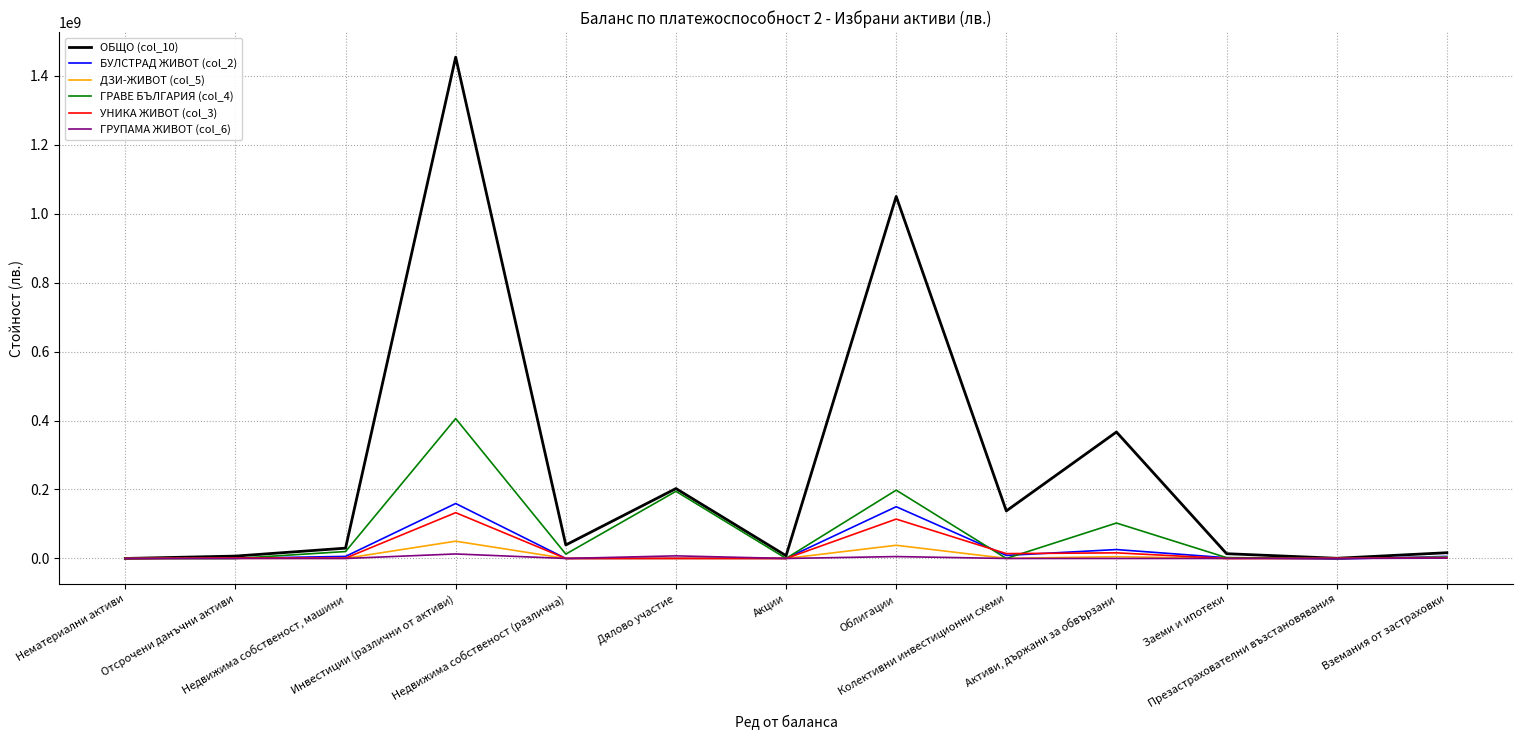

What position from the left is Заеми и ипотеки?

11